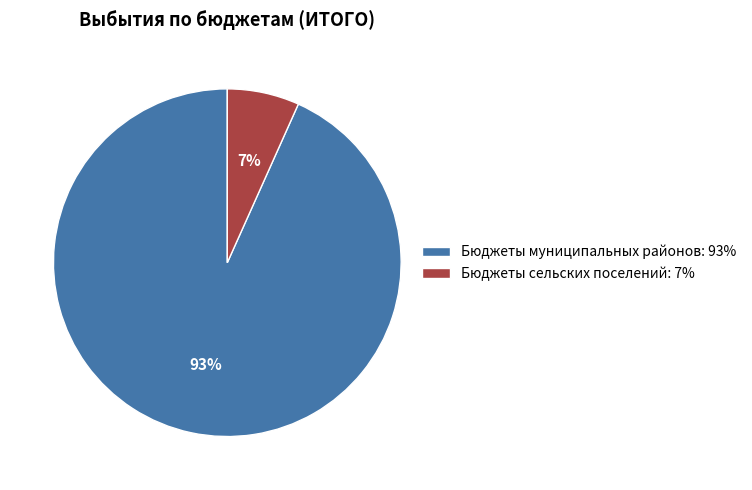

What is the largest slice in the pie chart?

Бюджеты муниципальных районов